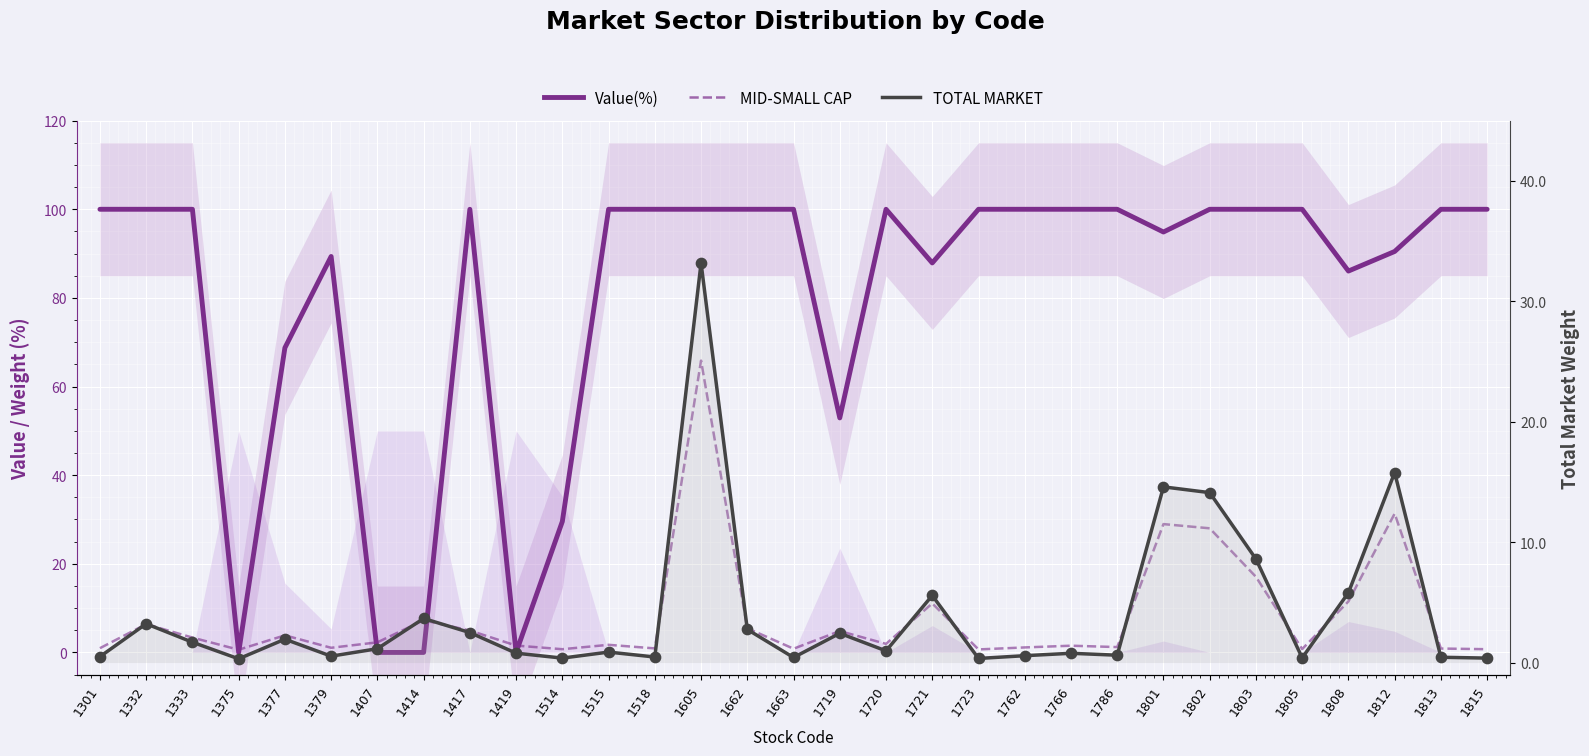

Which series has the largest Y range (max minus min)?

Value(%)